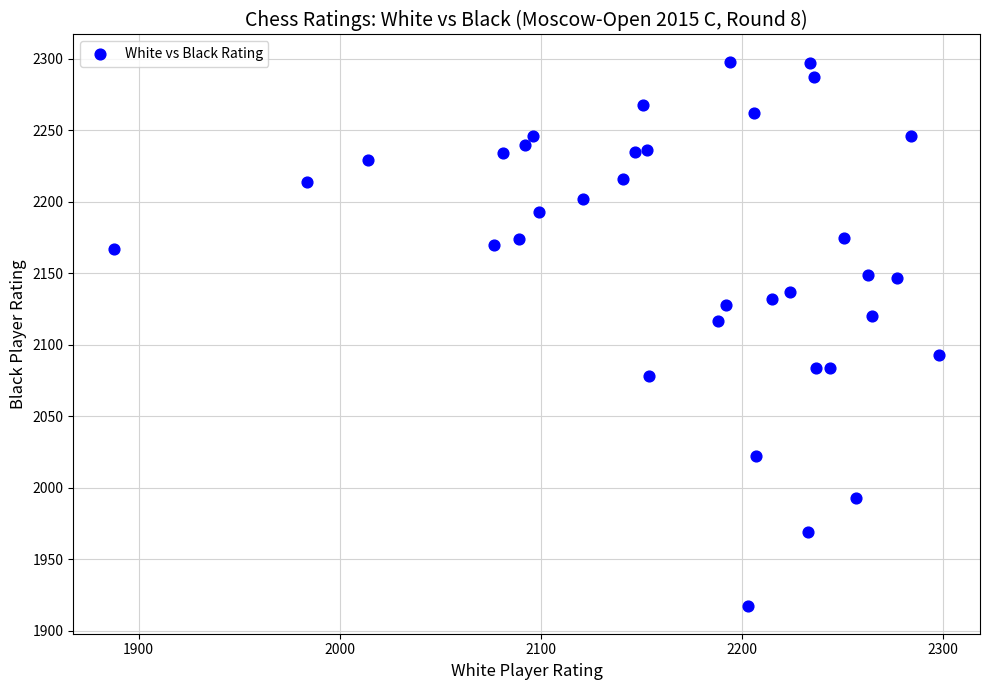

What is the range of Y values (max minus min)?

381